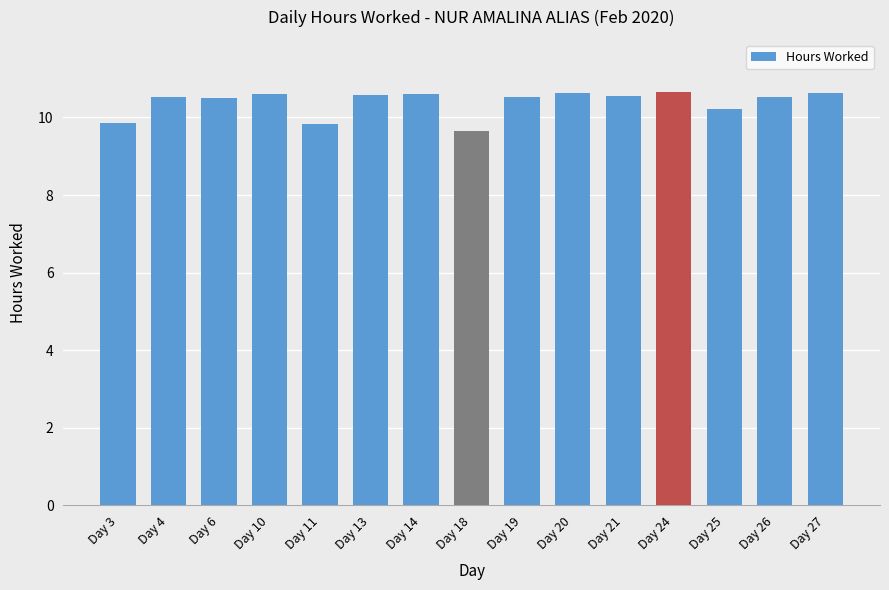

What is the difference between the values at Day 10 and Day 19?

0.1